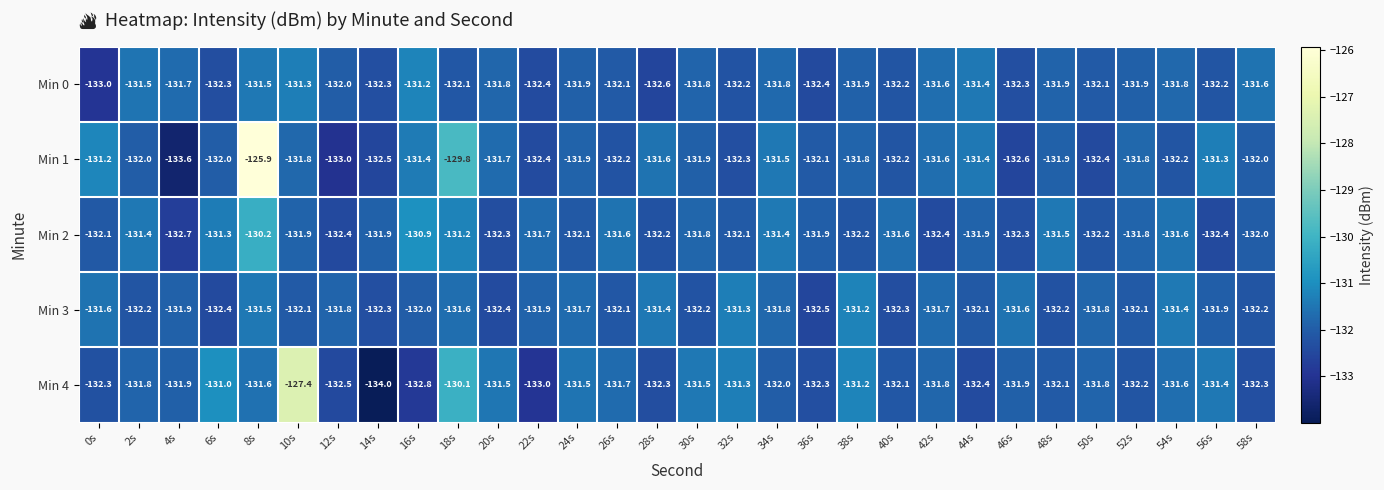

Which series changed the most between 54s and 56s?

Min 1